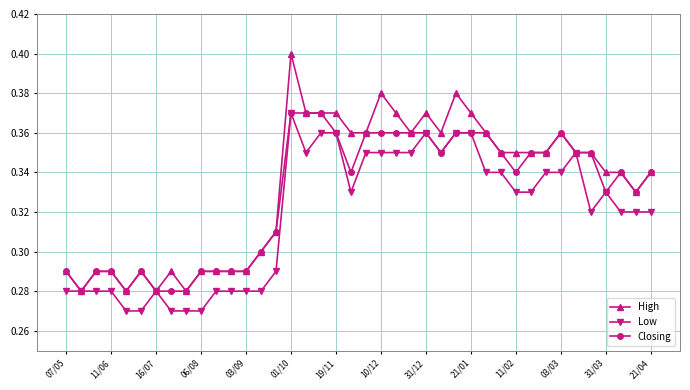

Which series has the largest range (max minus min)?

High